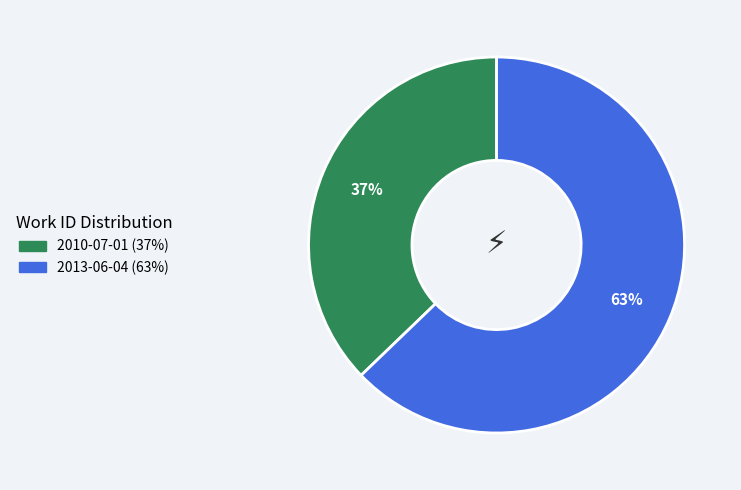

Which has a higher value, 2013-06-04 or 2010-07-01?

2013-06-04